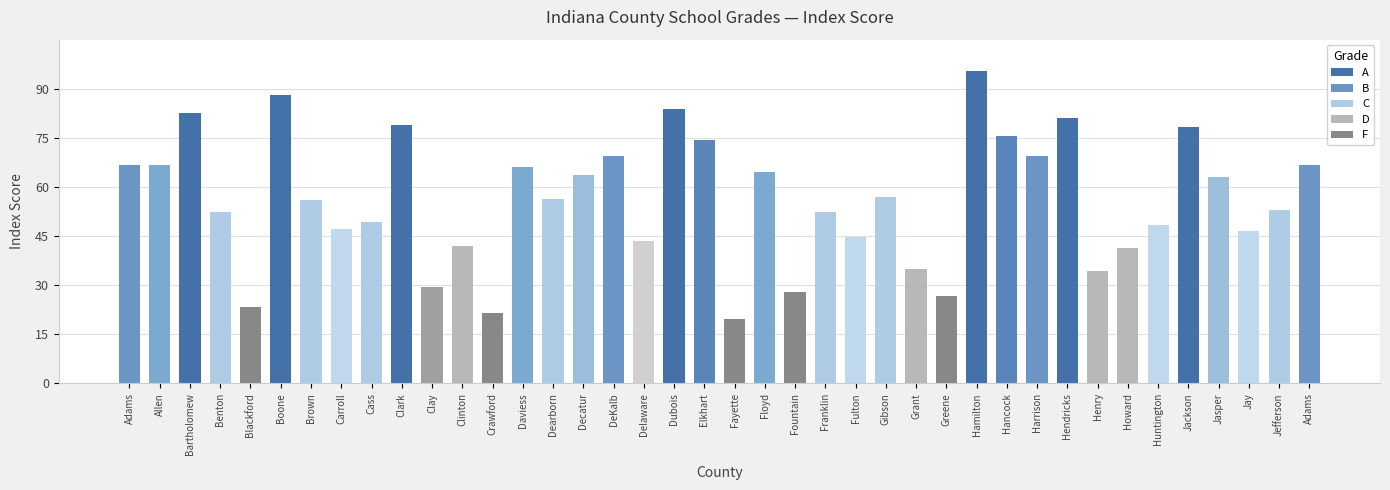

How many series are shown in this chart?

1